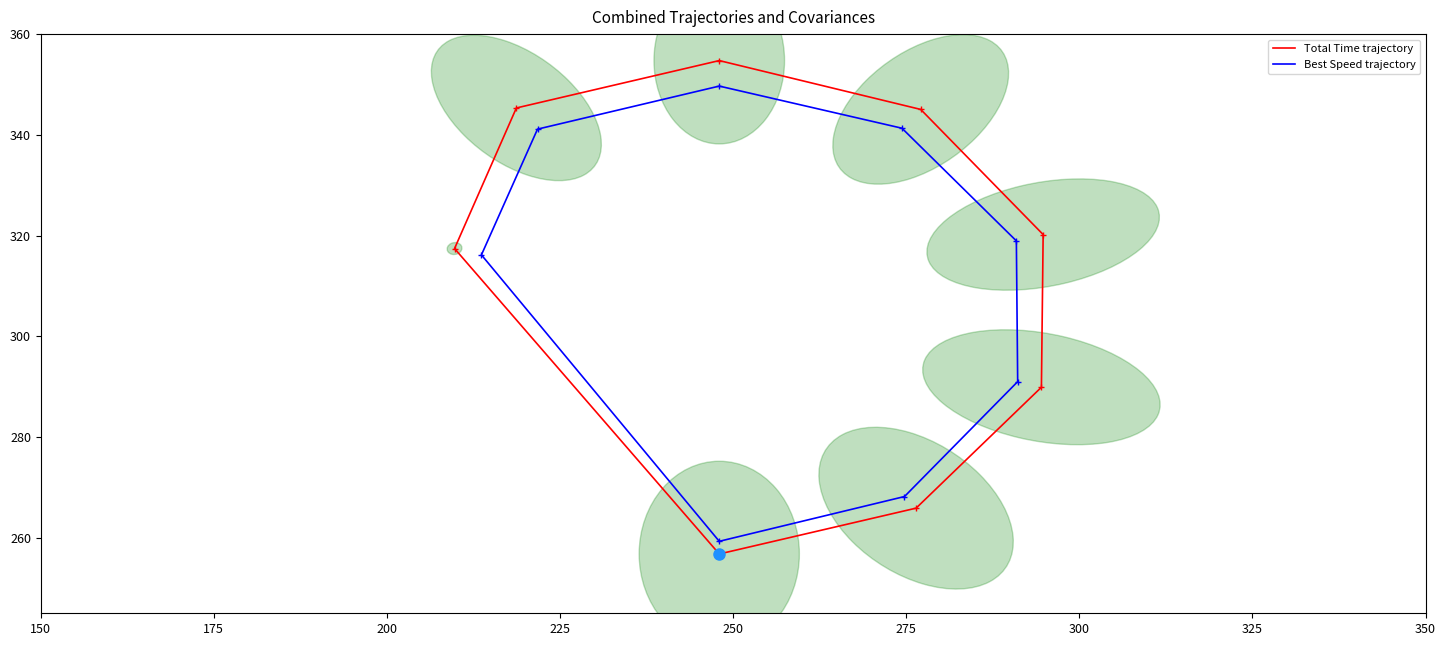

How many lines are shown in the chart?

2